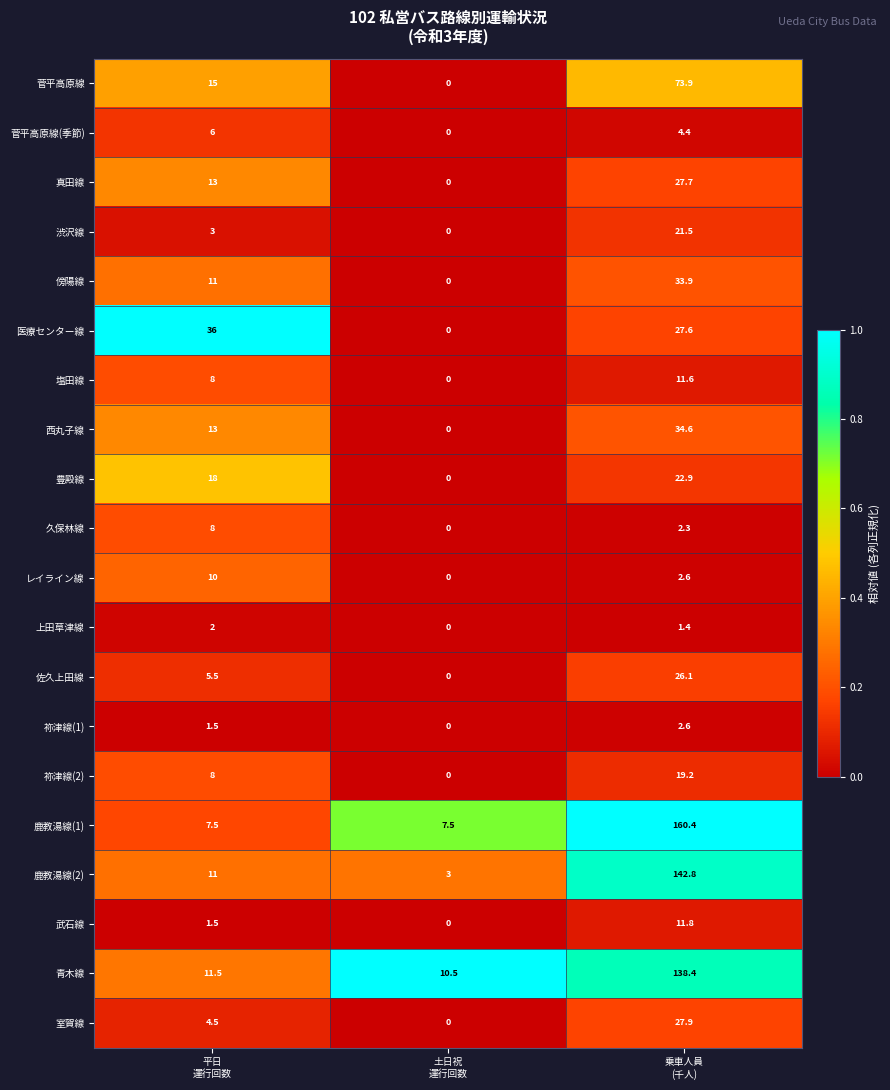

What is the average value of the 真田線 series?

13.6